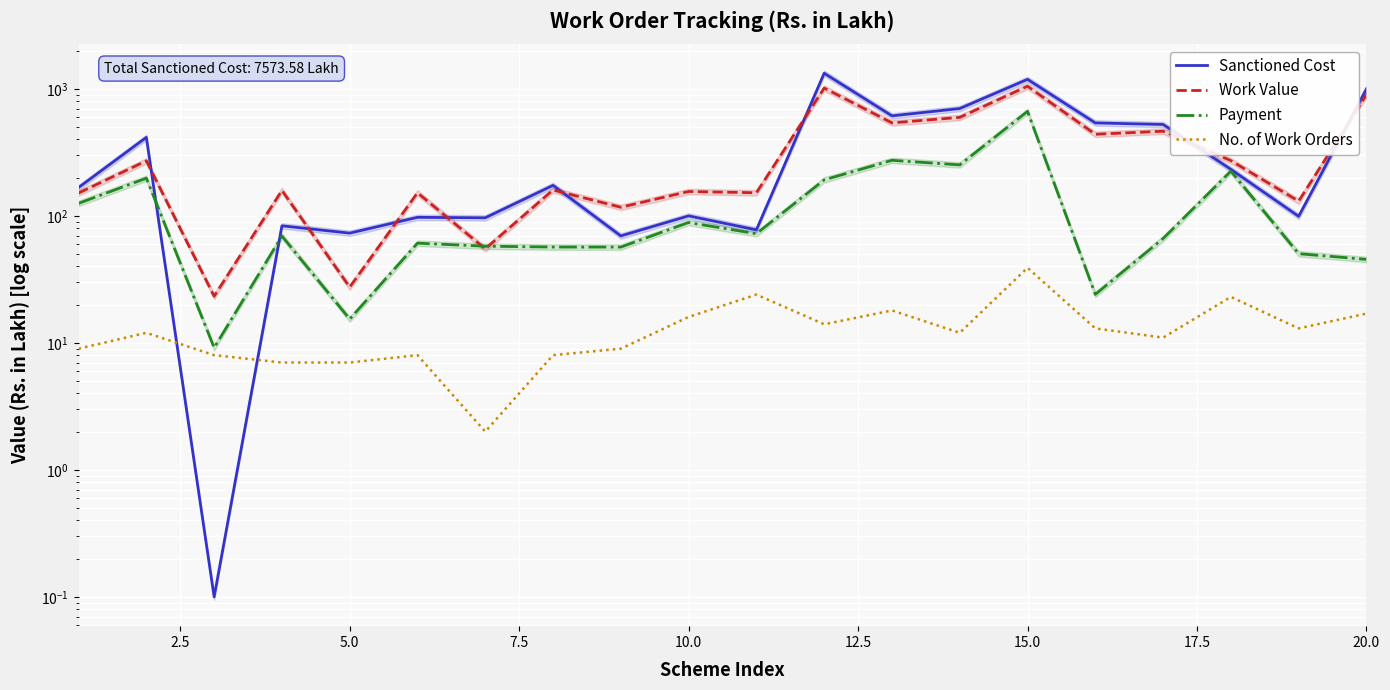

Reading left to right, extract all data points from this chart.

Sanctioned Cost: 167.1	414.7	0.1	83.5	73.1	97.3	96.5	173.8	69.5	99.9	77.6	1326.8	612.7	699.7	1187.5	539.1	524.1	232.3	99.1	999.1
Work Value: 151.3	271.0	23.3	158.6	27.5	151.9	55.0	159.8	116.9	155.5	152.0	1013.8	539.6	596.2	1048.1	438.9	463.8	272.1	130.5	898.3
Payment: 125.5	197.9	9.2	69.3	15.4	61.0	57.7	56.8	56.8	88.7	72.3	192.0	273.8	251.9	664.7	24.1	66.3	224.9	50.4	45.4
No. of Work Orders: 9.0	12.0	8.0	7.0	7.0	8.0	2.0	8.0	9.0	16.0	24.0	14.0	18.0	12.0	39.0	13.0	11.0	23.0	13.0	17.0